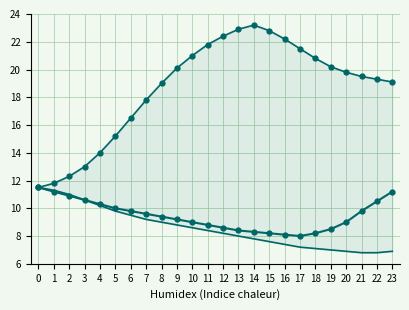

At which label is Lower Bound closest to 9?

8